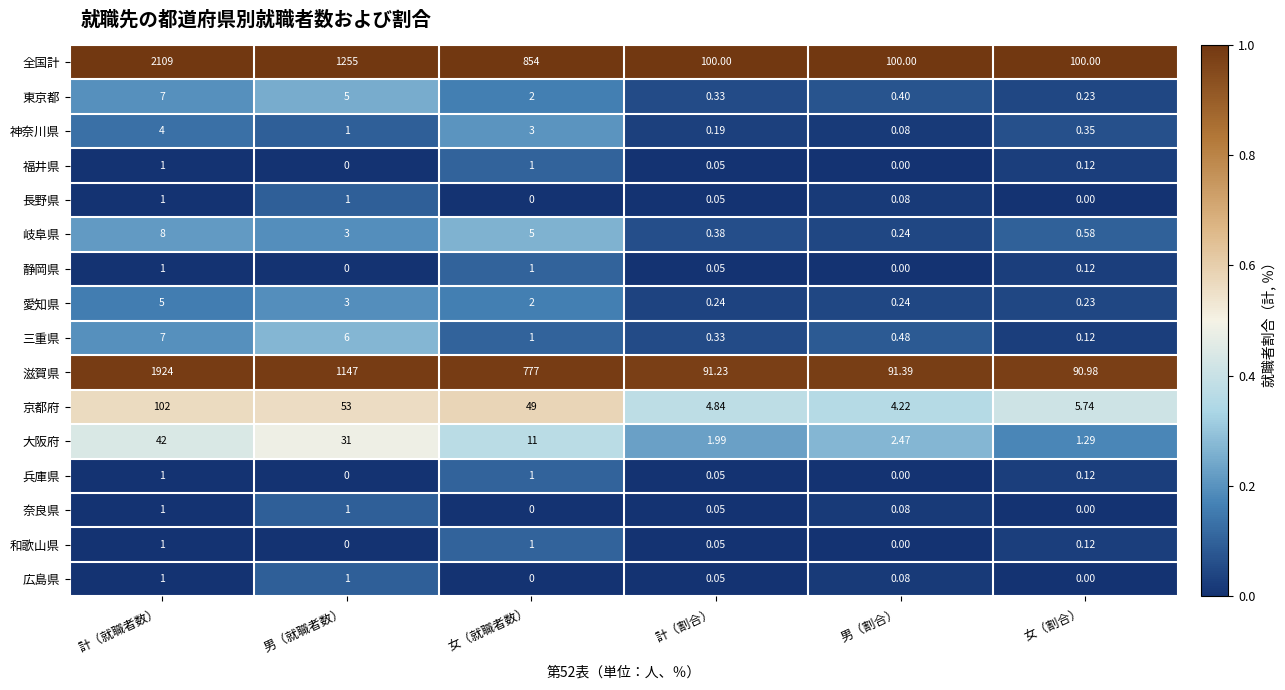

At which label does 愛知県 reach its minimum?

女（割合）